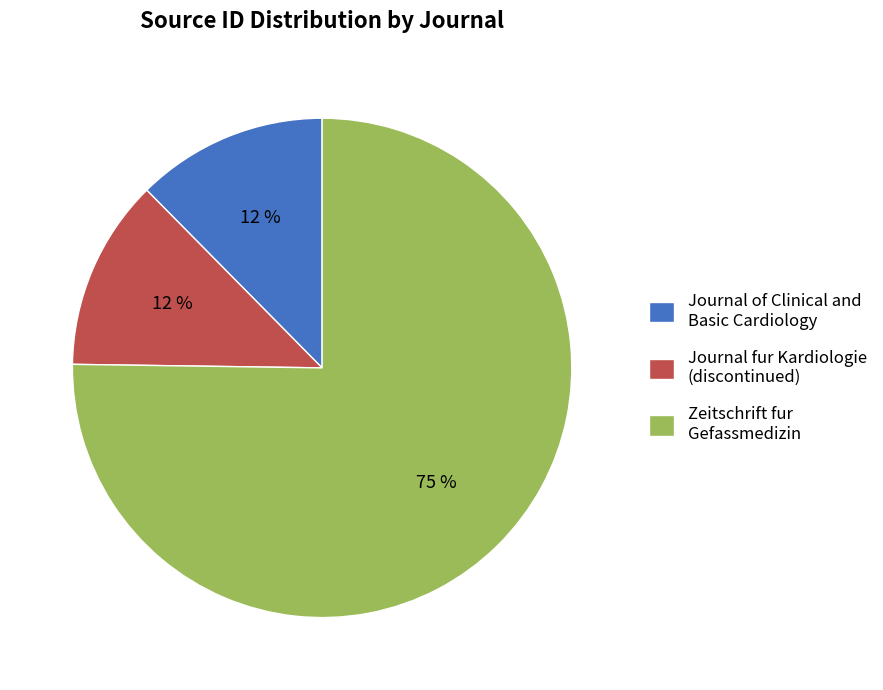

Is Zeitschrift fur Gefassmedizin the majority of the pie?

Yes